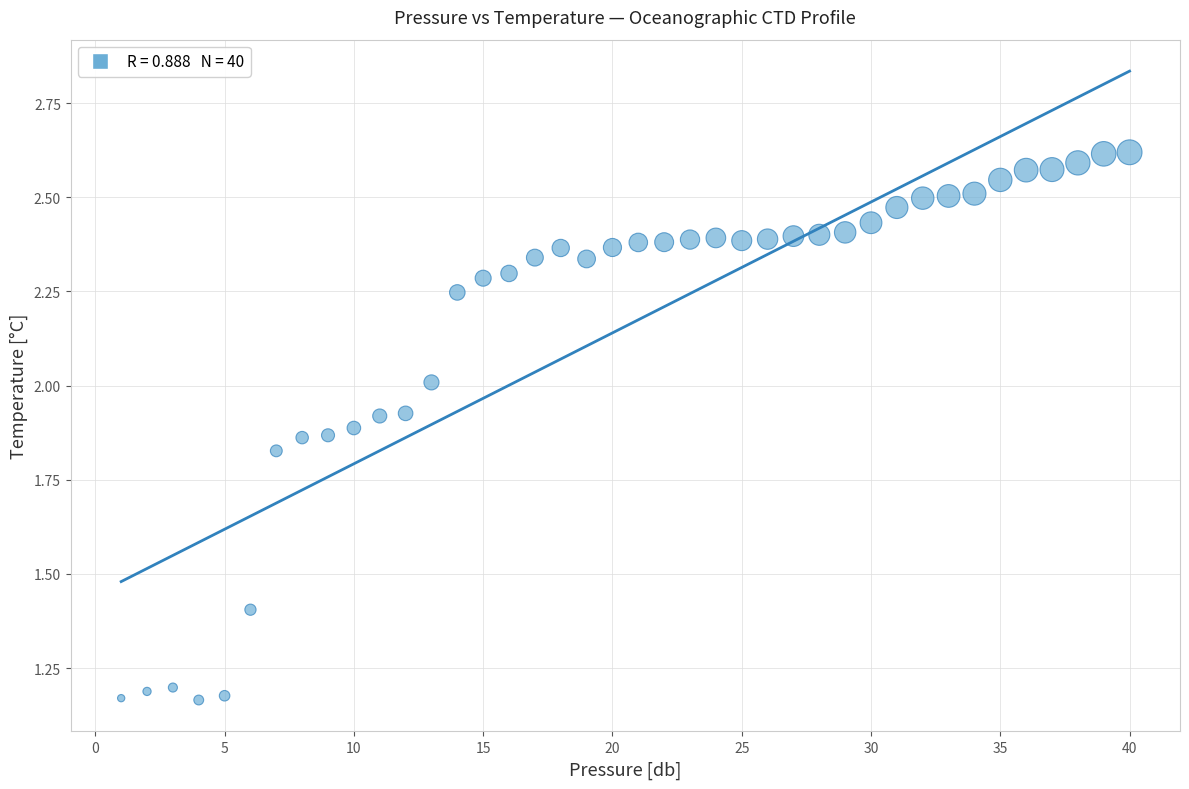

What is the range of Y values (max minus min)?

1.5